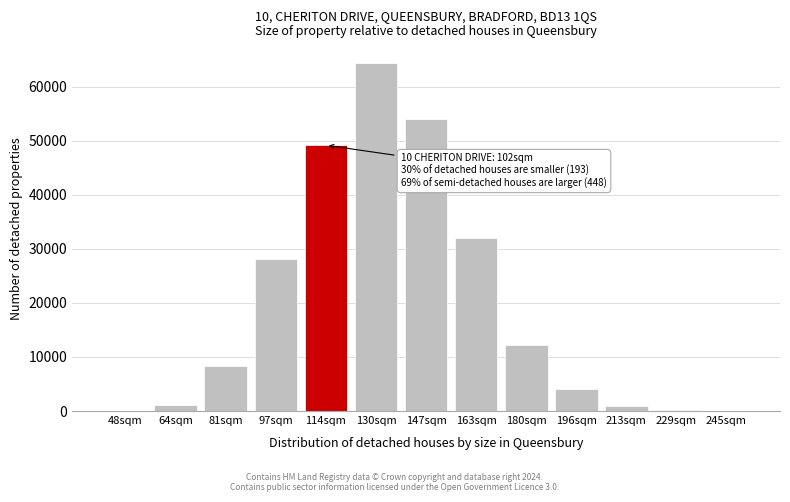

What is the change in value from 180sqm to 196sqm?

-8135